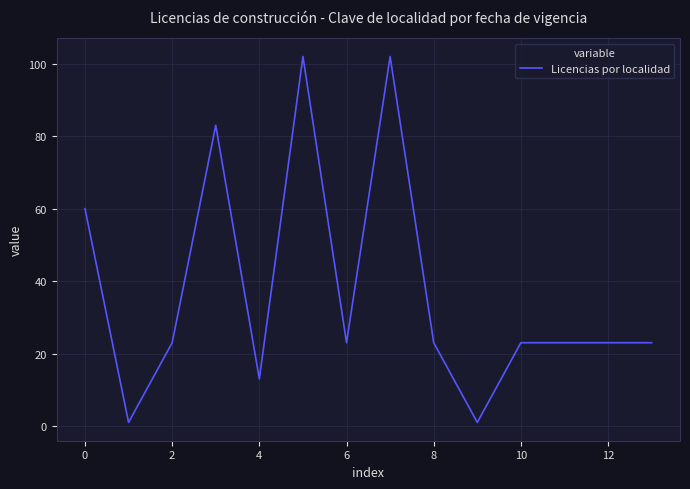

What is the difference between the maximum and minimum values?

101